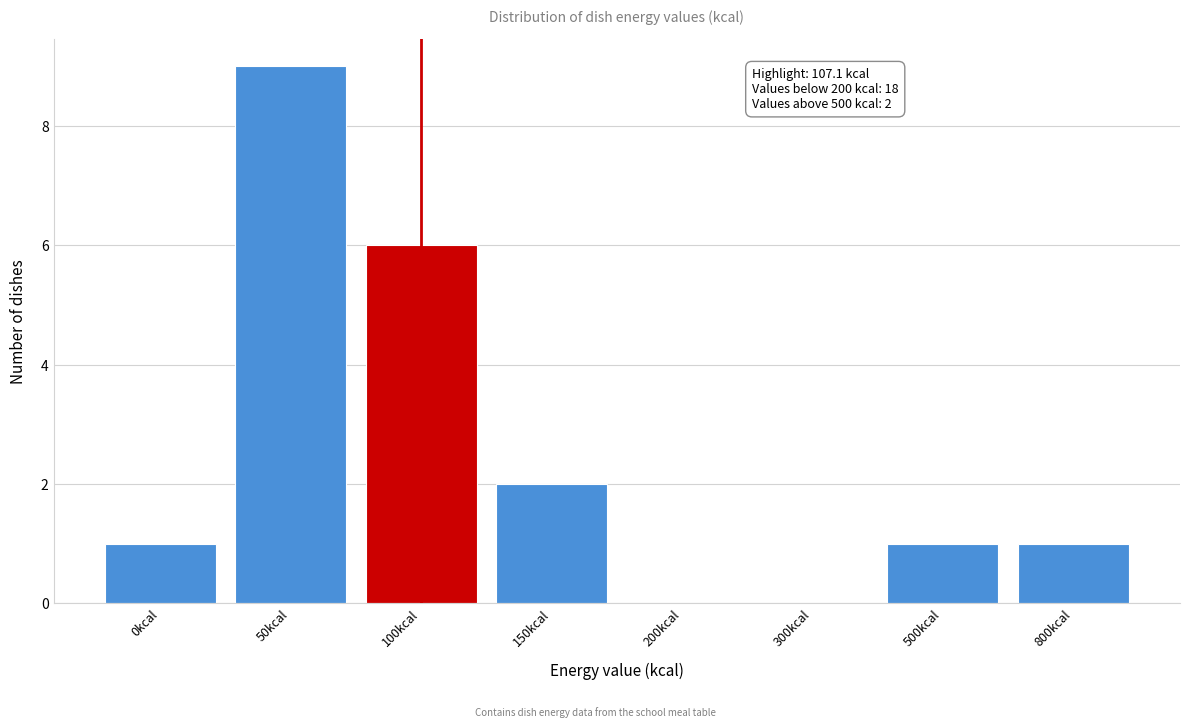

Reading right to left, extract all data points from this chart.

800kcal=1	500kcal=1	300kcal=0	200kcal=0	150kcal=2	100kcal=6	50kcal=9	0kcal=1